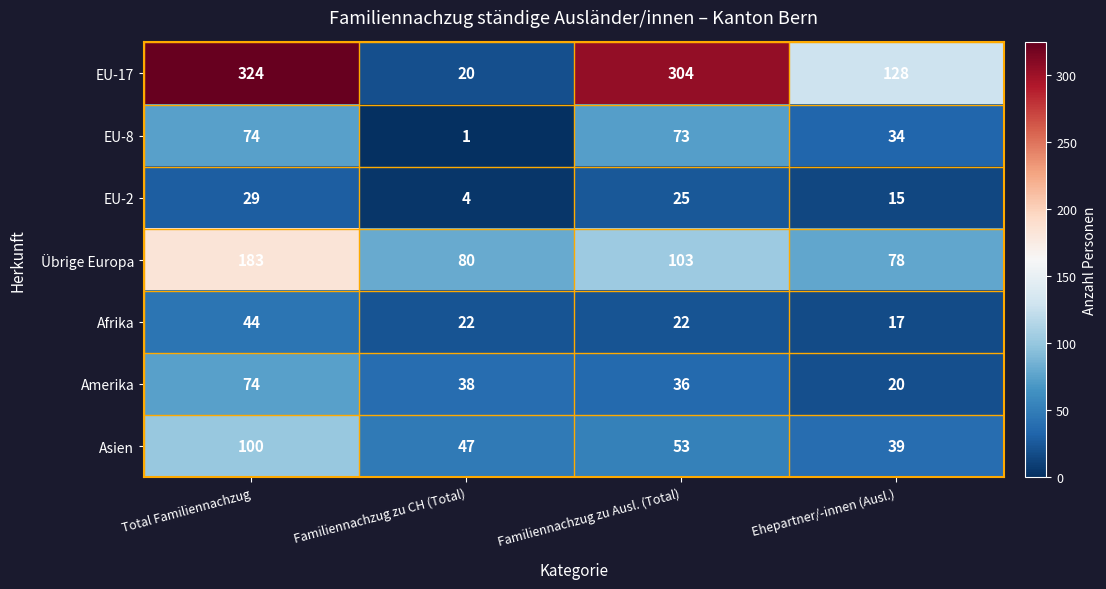

What is the total value across all series at Familiennachzug zu CH (Total)?

212